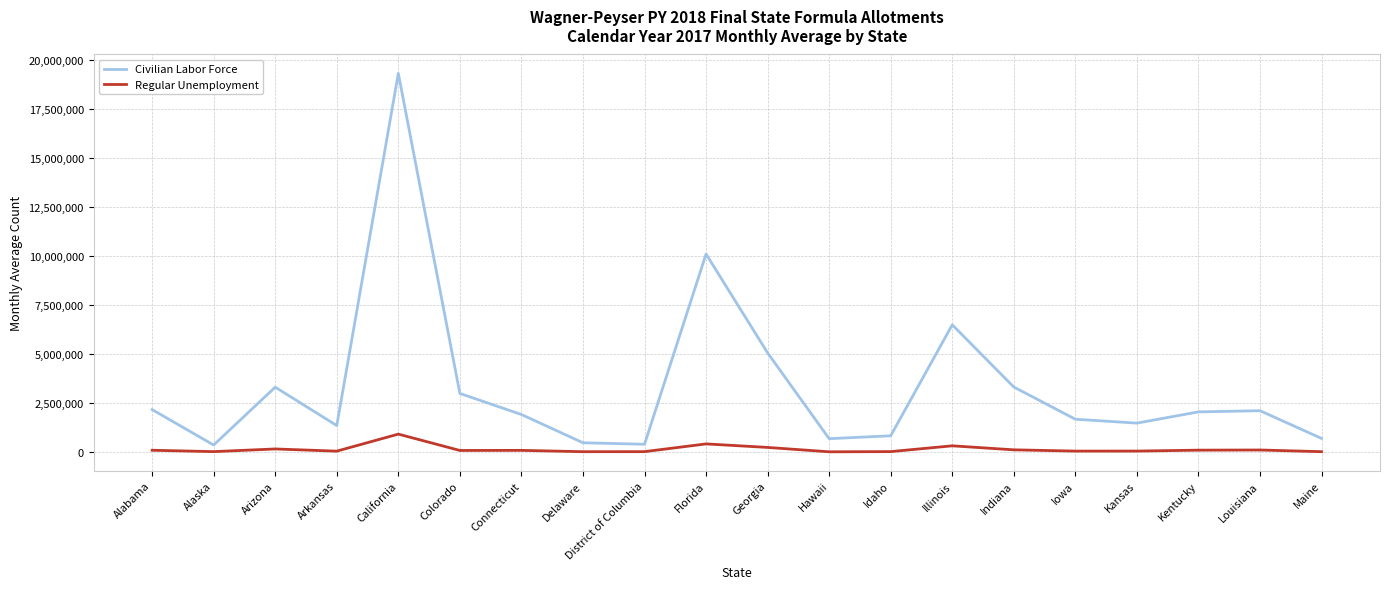

True or false: Civilian Labor Force and Regular Unemployment cross at least once.

False